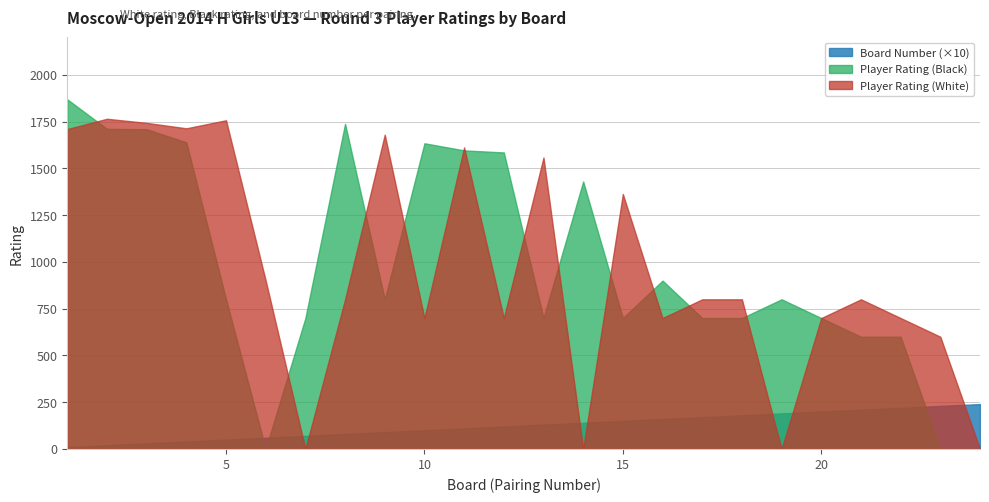

The value of Player Rating (Black) at 24 is -733. True or false?

False